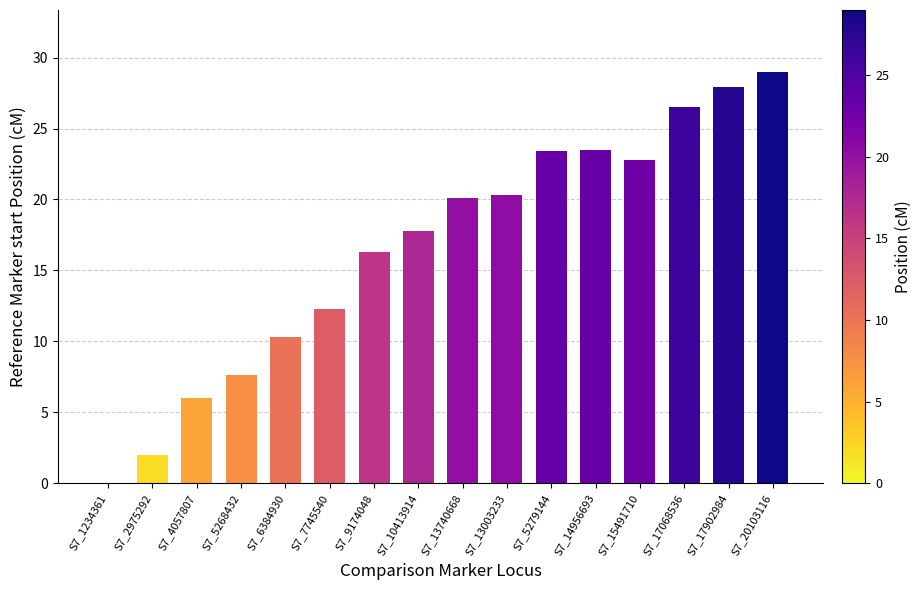

How many values are above zero?

15